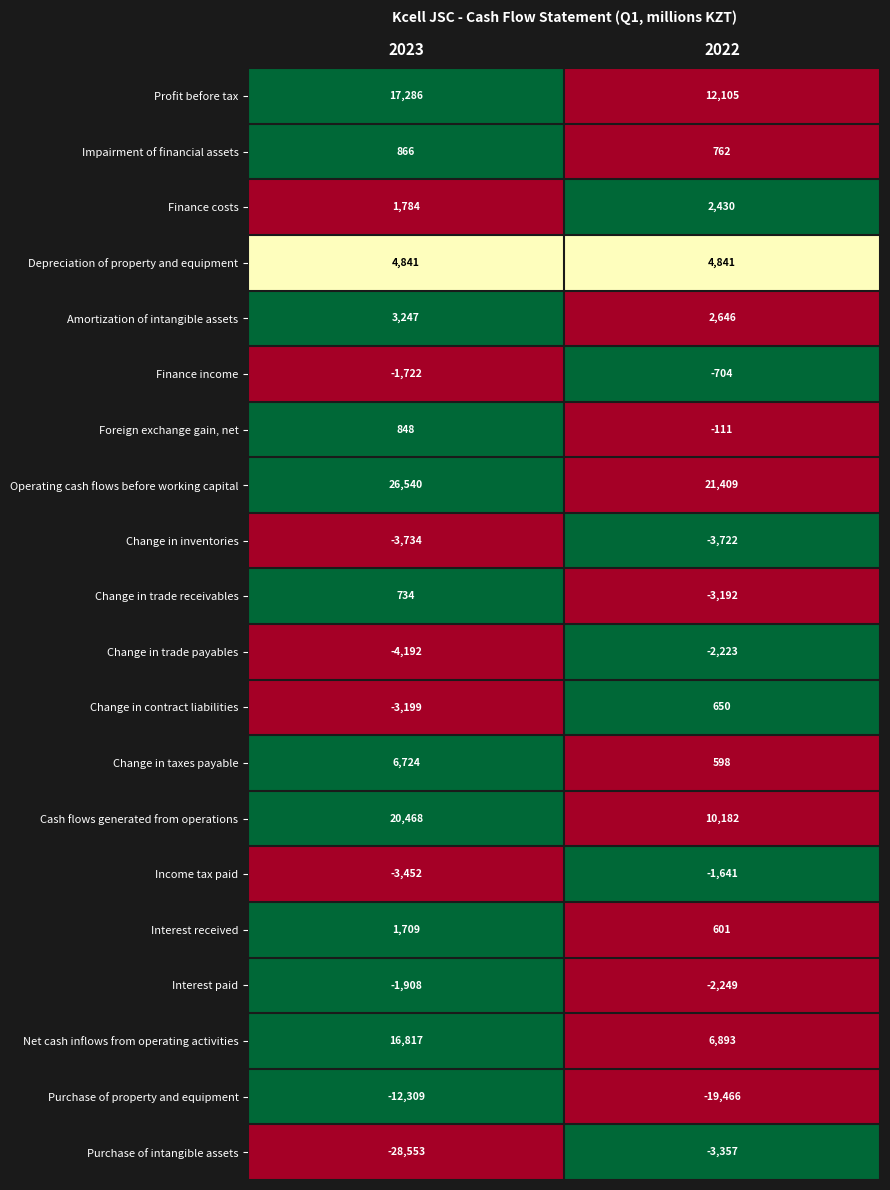

Which series has the widest spread of values?

Purchase of intangible assets